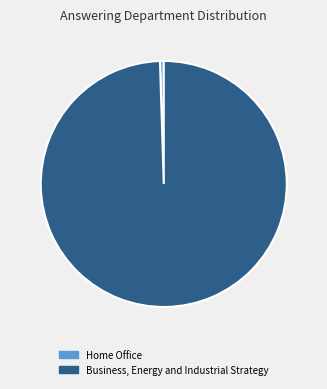

Which category has the biggest portion of the pie?

Business, Energy and Industrial Strategy